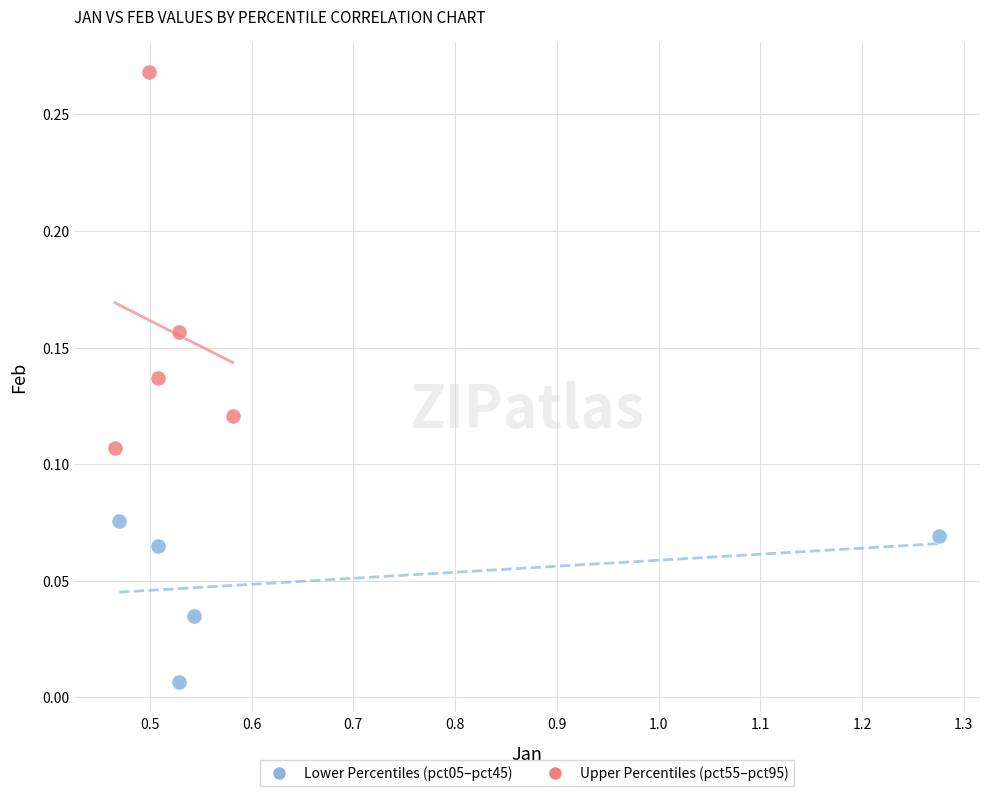

What are all the series names shown in the legend?

Lower Percentiles (pct05–pct45), Upper Percentiles (pct55–pct95)